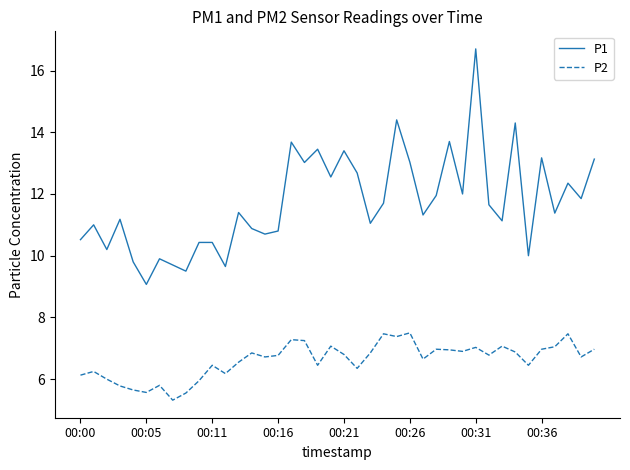

True or false: P2 and P1 cross at least once.

False